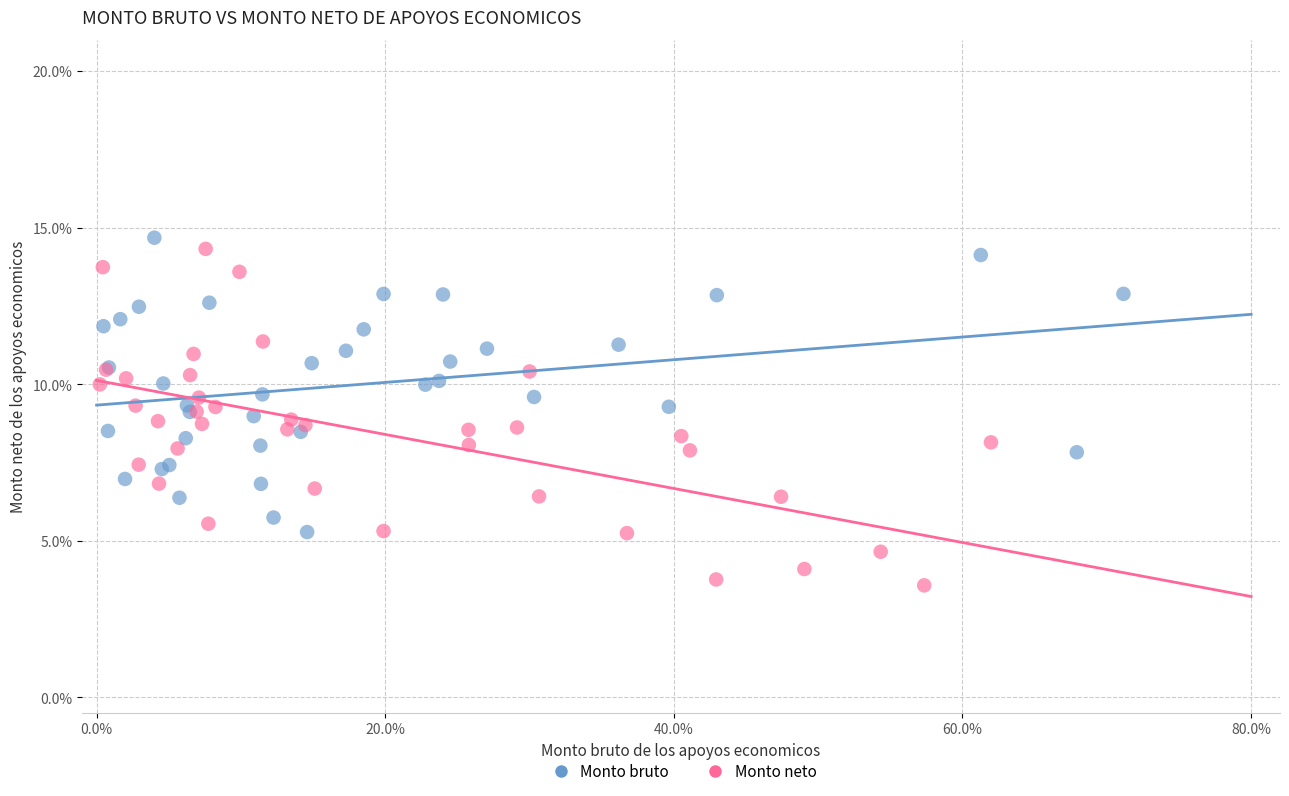

What are all the series names shown in the legend?

Monto bruto, Monto neto